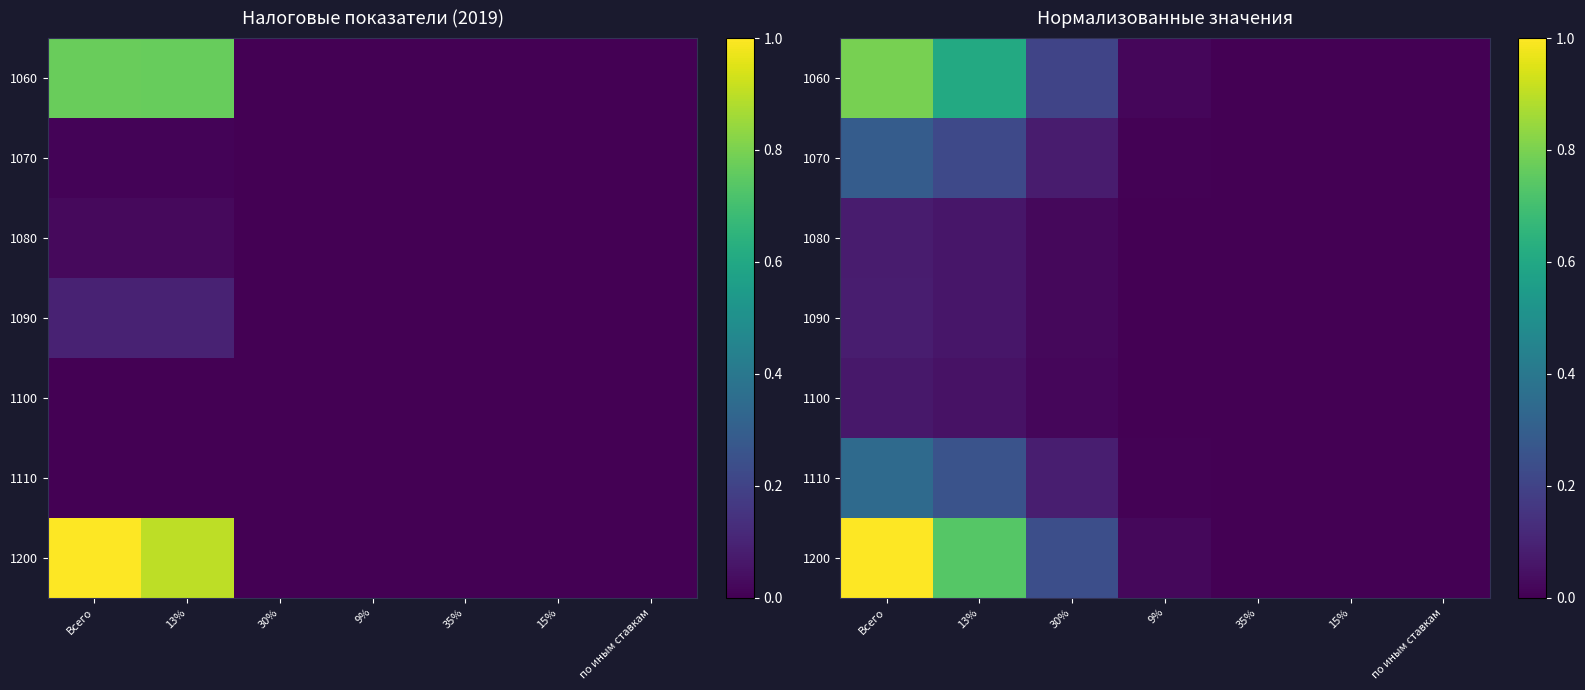

Which series changed the most between 13% and 35%?

1200